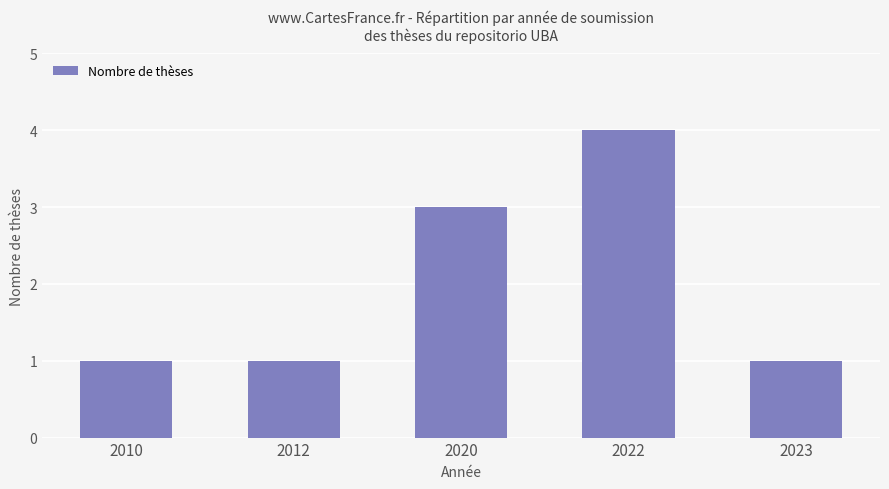

What is the value of the 2nd bar from the left?

1